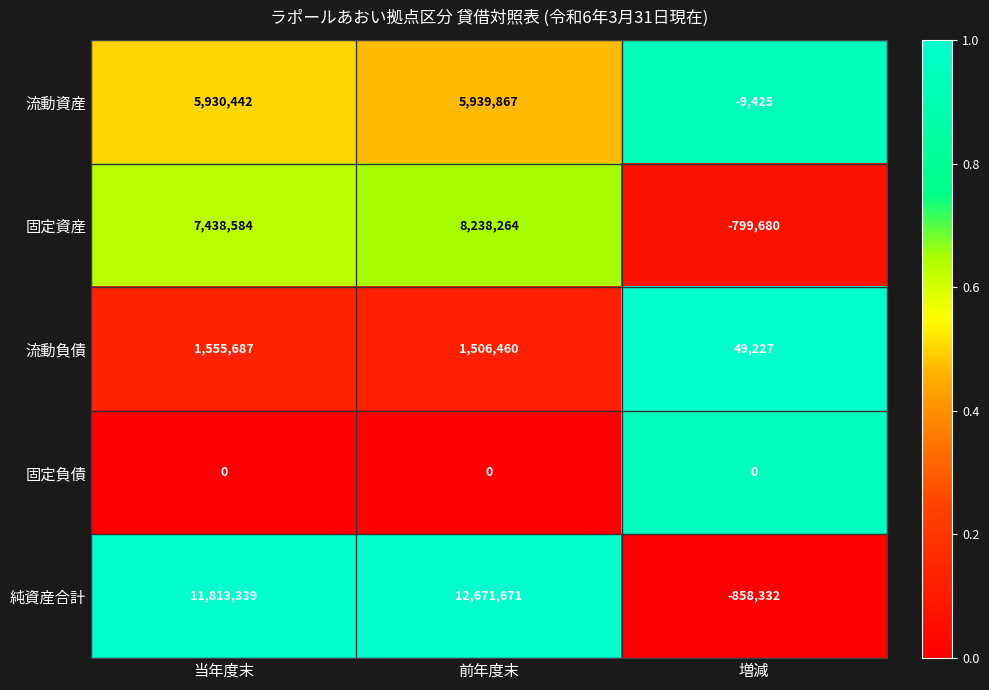

Which series has the largest total across all categories?

純資産合計